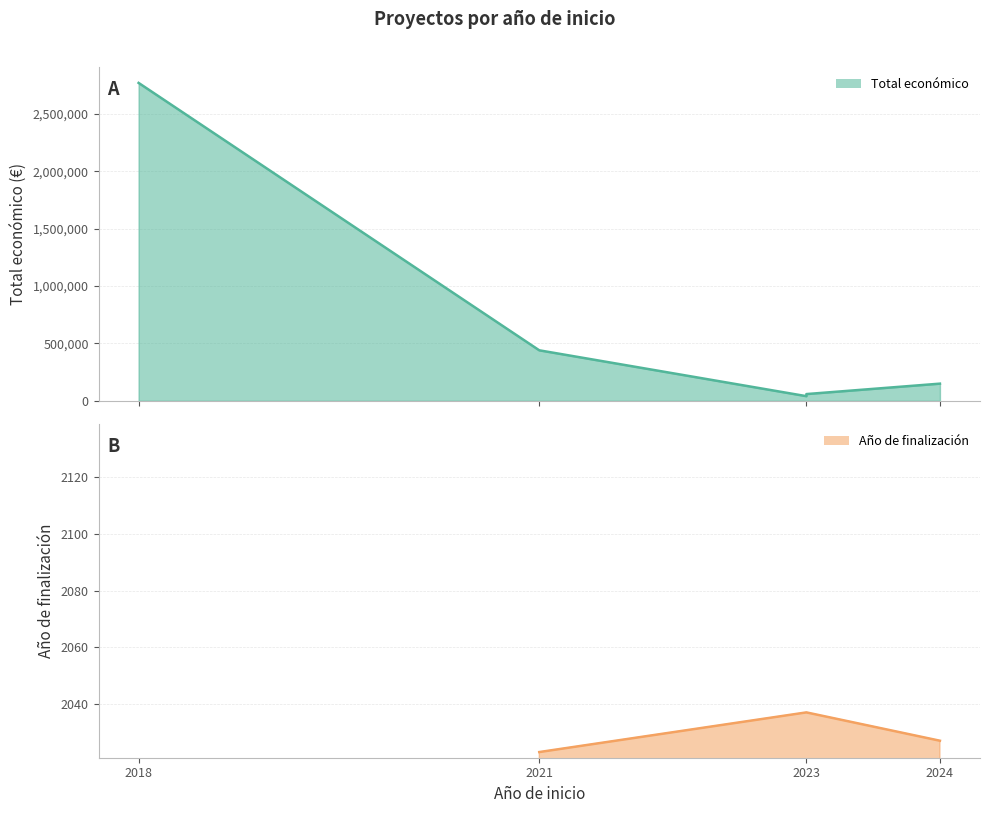

At which label does the data first exceed 150000?

2018